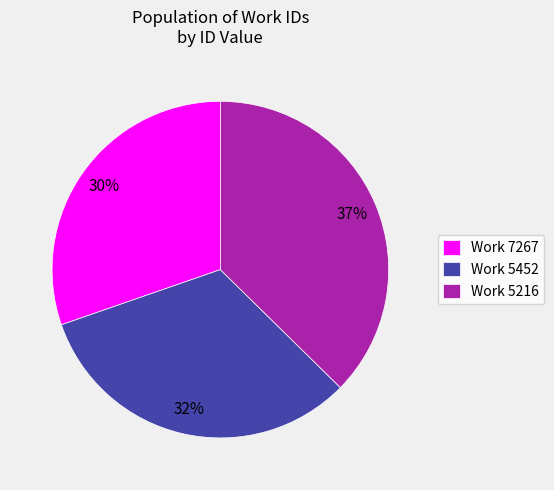

Approximately how many times larger is the value at Work 7267 compared to Work 5216?

0.8